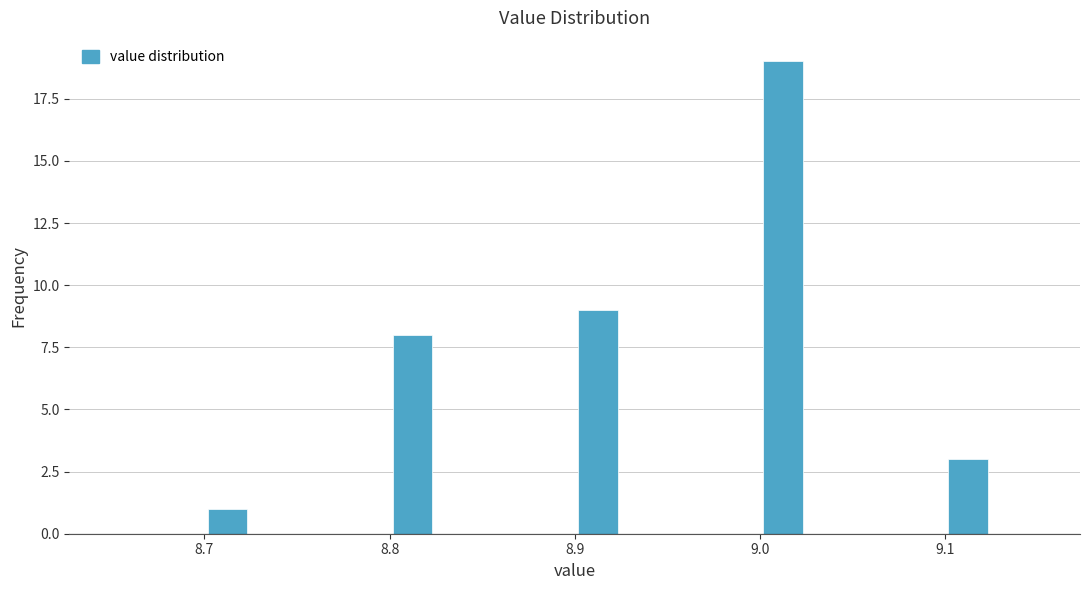

Around what value on the x-axis is the tallest bar? Give the approximate position of its centre, as read against the axis.

9.01